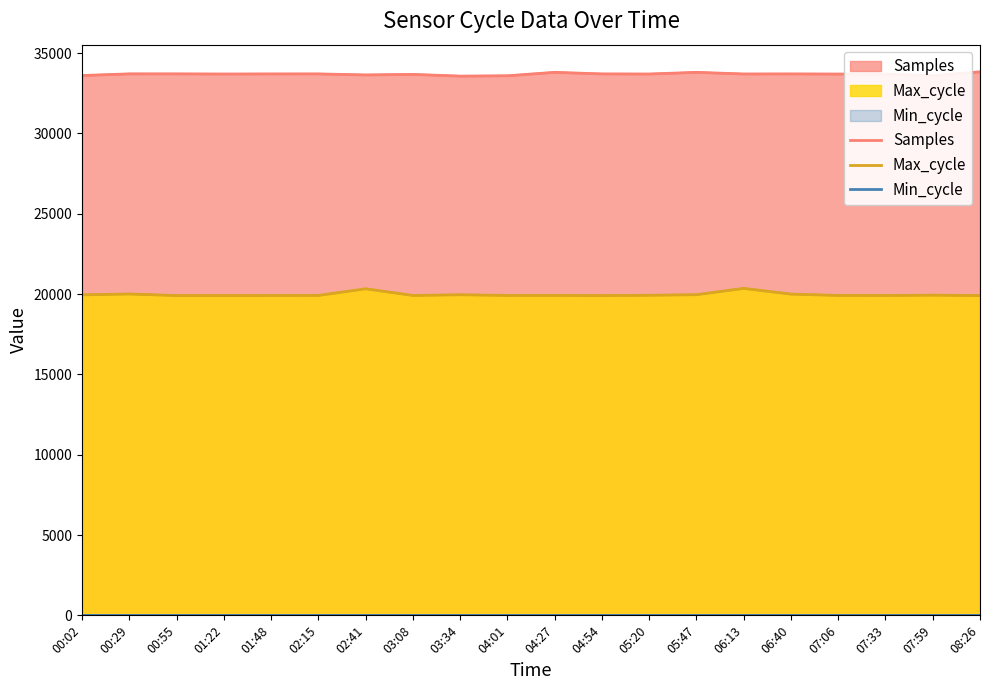

Which series has the largest total across all categories?

Samples